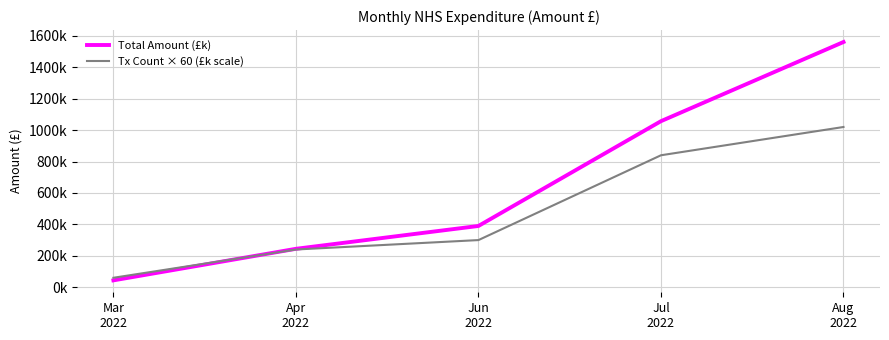

Reading left to right, list all the values displayed in this chart.

Total Amount (£k): 43.6	244.4	389.9	1057.1	1561.1
Tx Count × 60 (£k scale): 60.0	240.0	300.0	840.0	1020.0